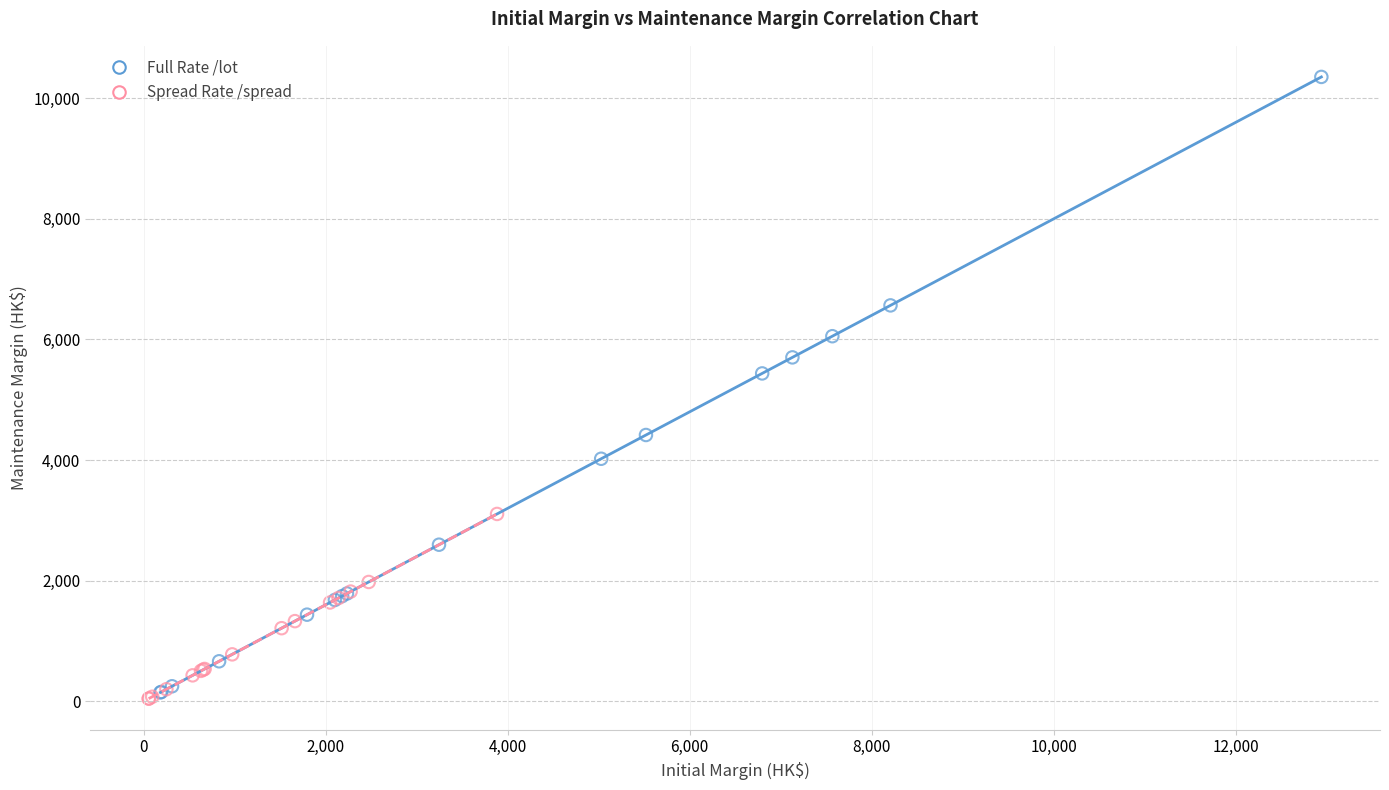

What are all the series names shown in the legend?

Full Rate /lot, Spread Rate /spread